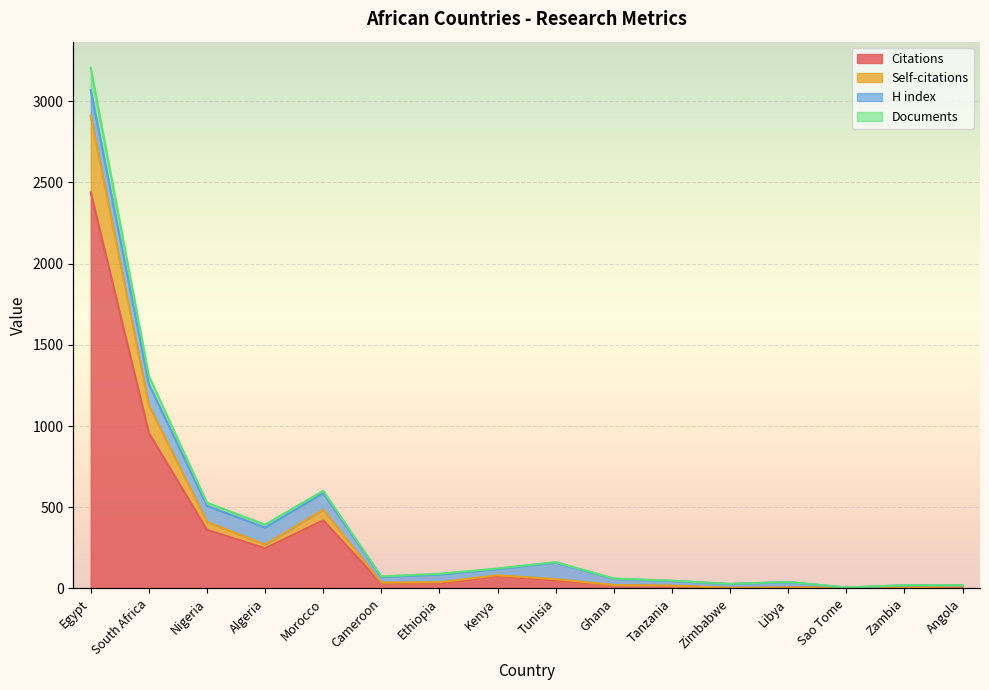

Rank the categories by Citations value from highest to lowest.

Egypt, South Africa, Morocco, Nigeria, Algeria, Kenya, Tunisia, Cameroon, Ethiopia, Ghana, Tanzania, Angola, Zambia, Libya, Sao Tome, Zimbabwe